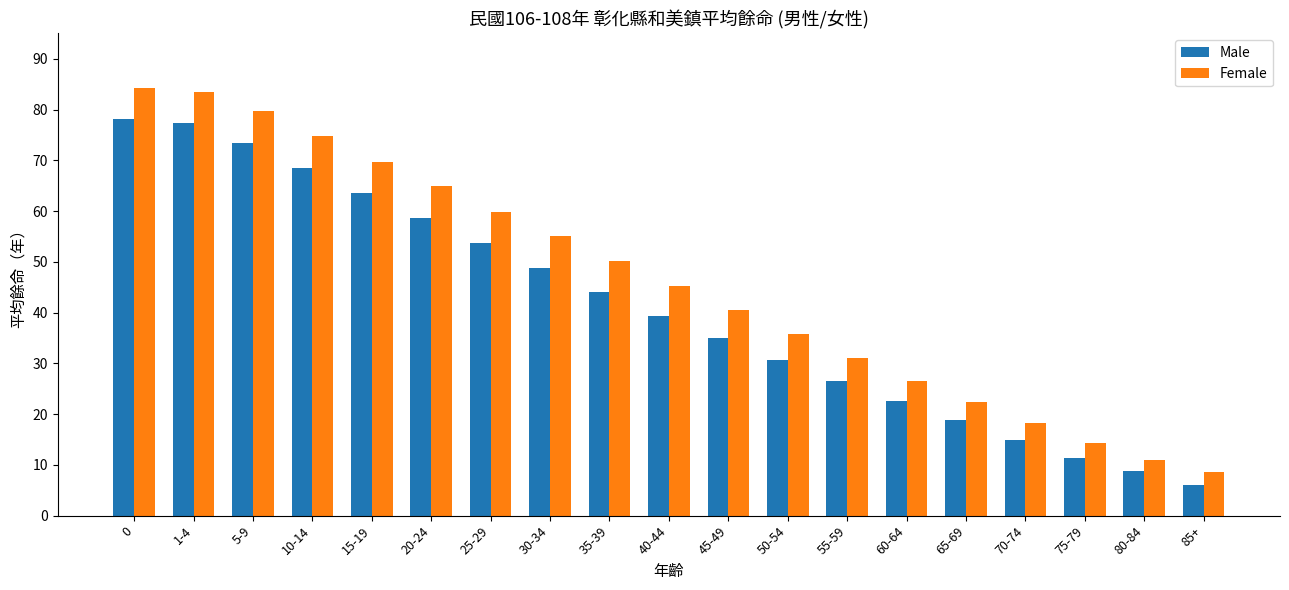

What is the difference between the second highest and second lowest values in the Female series?

72.6